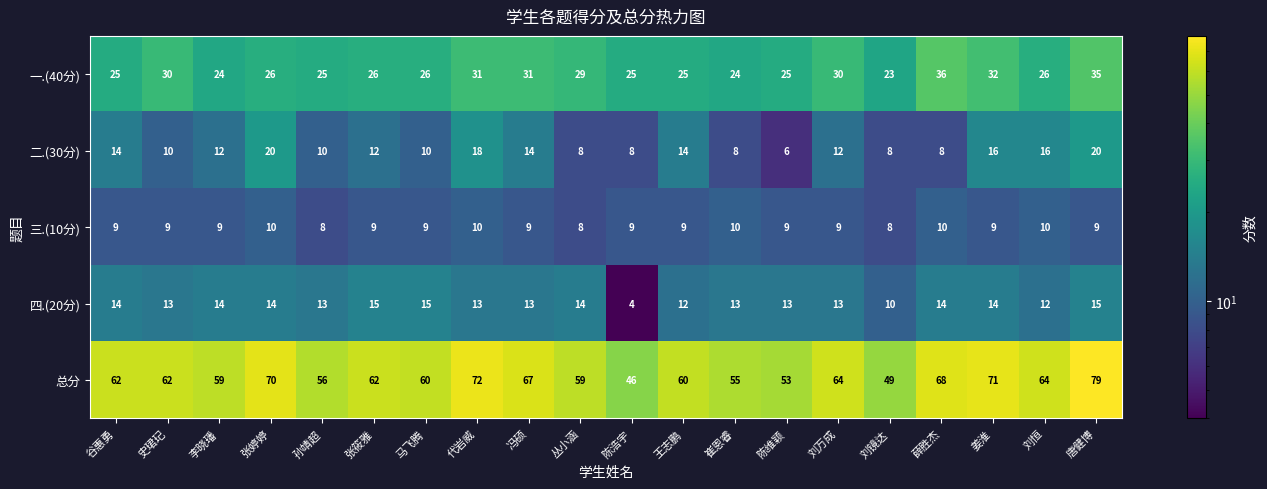

How many 三.(10分) values are between 9 and 10?

17